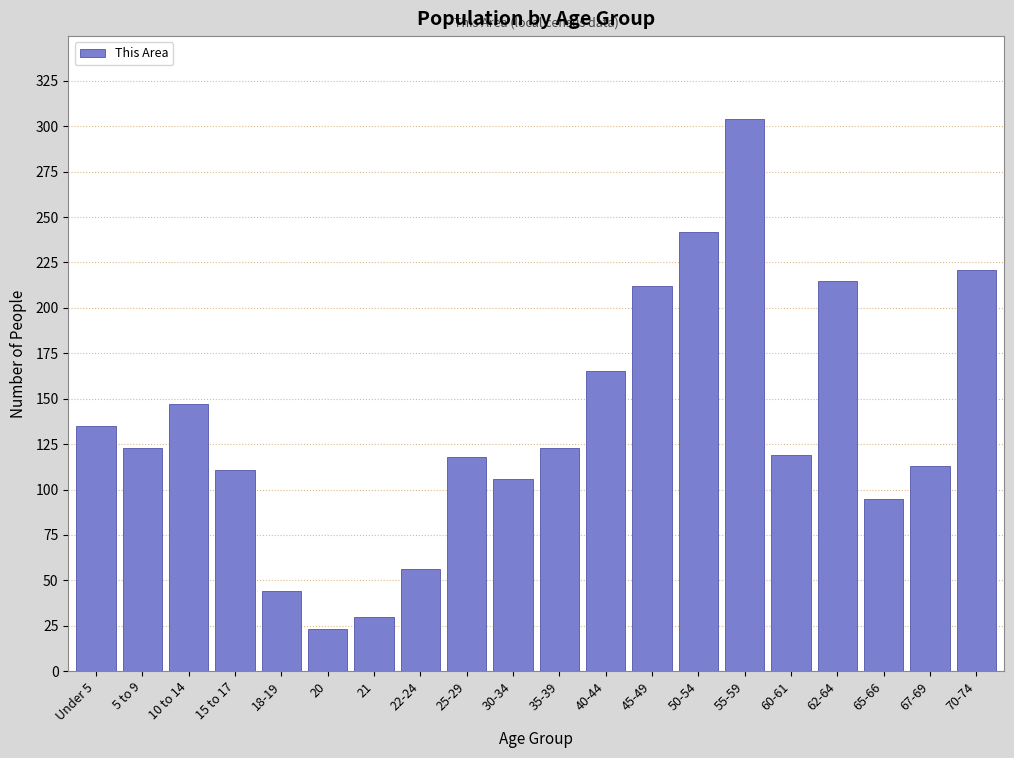

Read the value at 67-69, to the nearest 5.

115